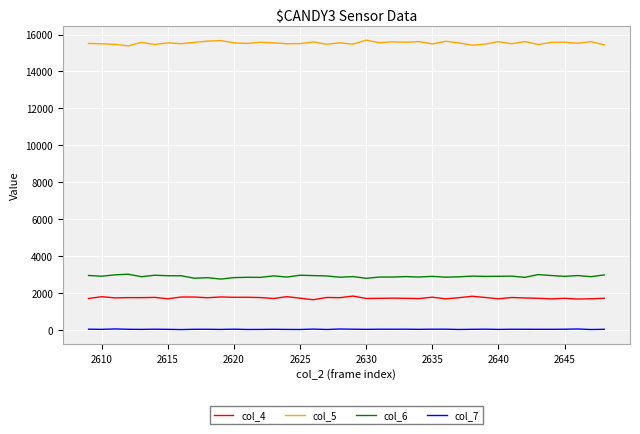

What is the maximum value shown in the chart?

15699